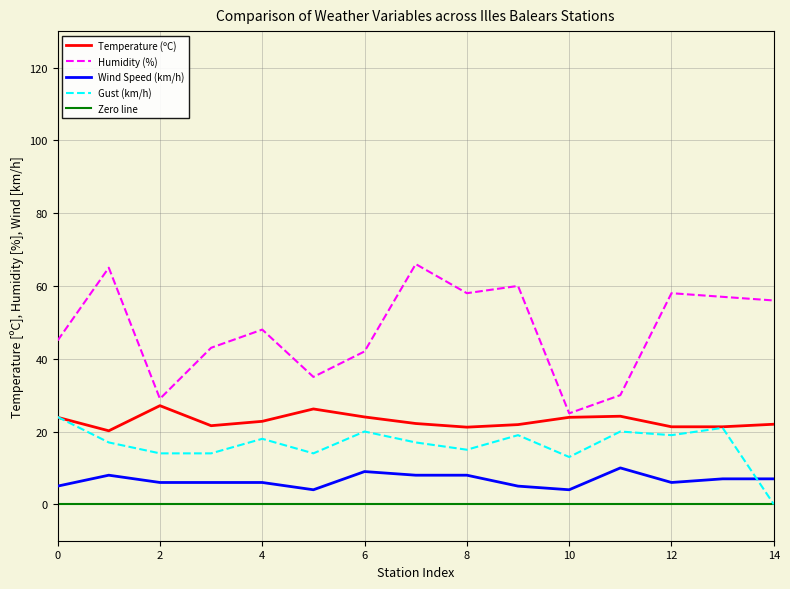

Which series has the widest spread of values?

Humidity (%)